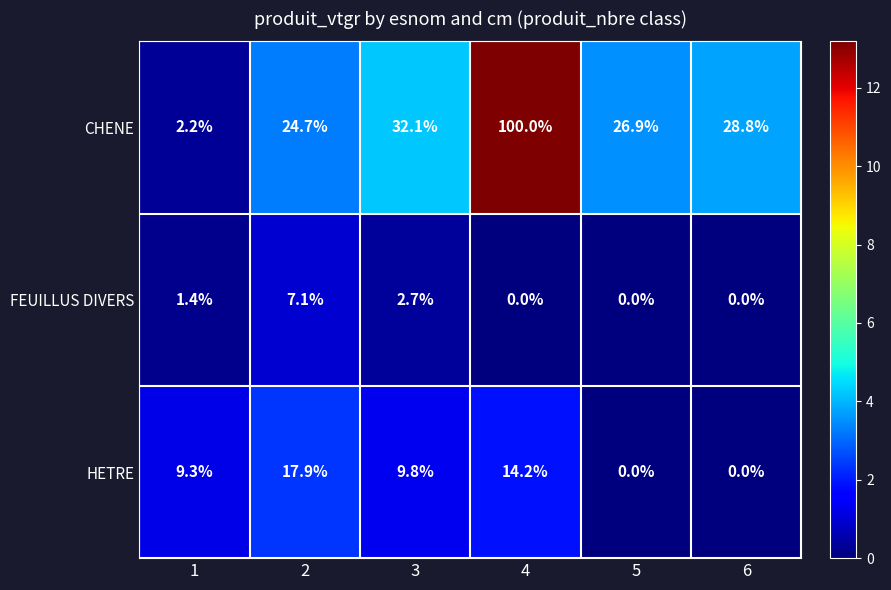

Which series has the largest total across all categories?

CHENE